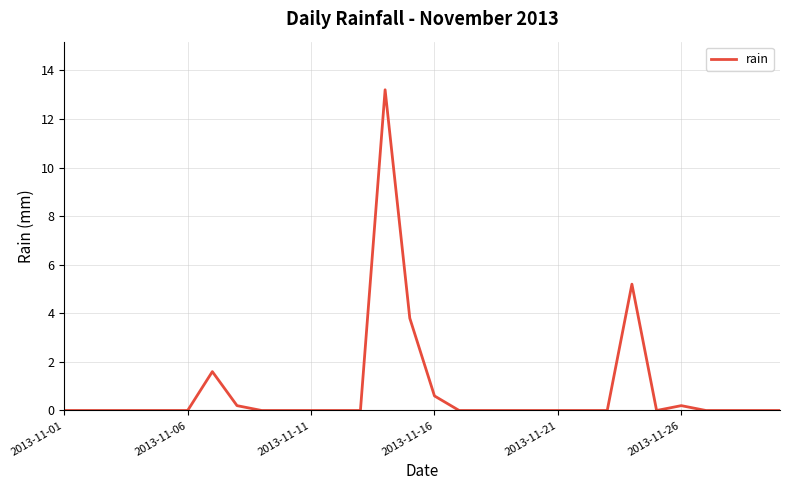

What is the difference between the maximum and minimum values?

13.2